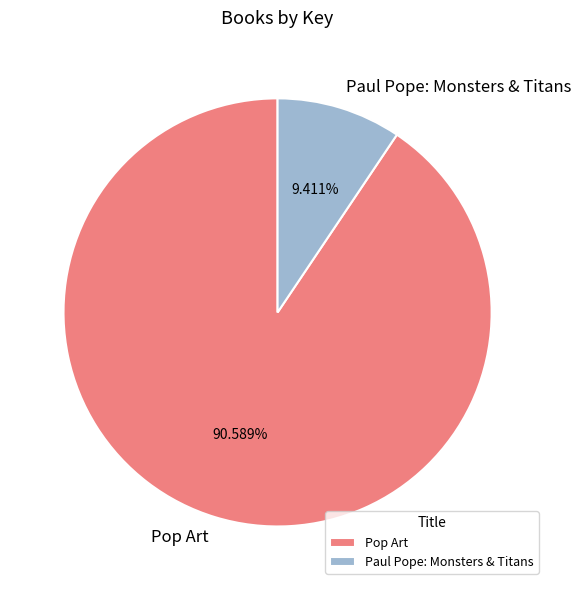

What portion of the pie excludes Paul Pope: Monsters & Titans?

90.6%